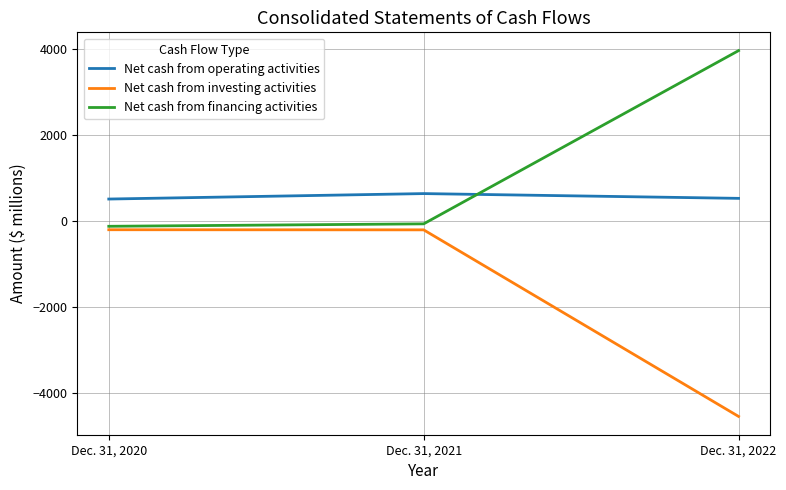

List the labels in order of Net cash from operating activities value, largest first.

Dec. 31, 2021, Dec. 31, 2022, Dec. 31, 2020